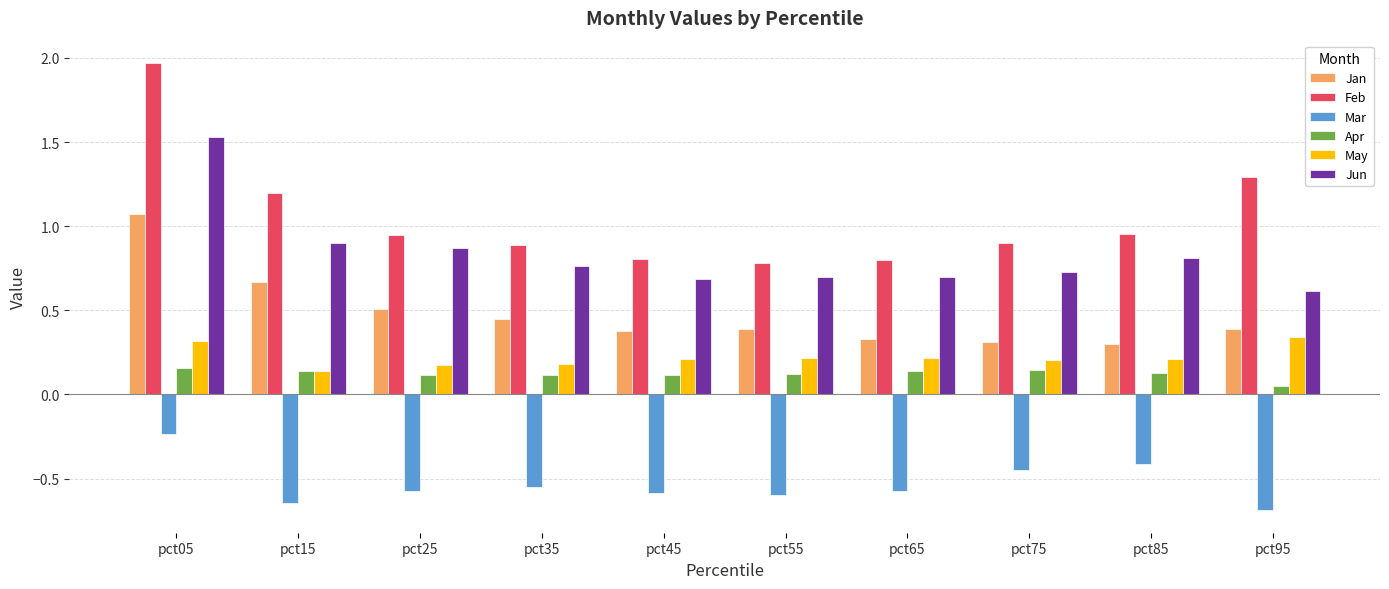

List the series in order of their peak value, highest first.

Feb, Jun, Jan, May, Apr, Mar